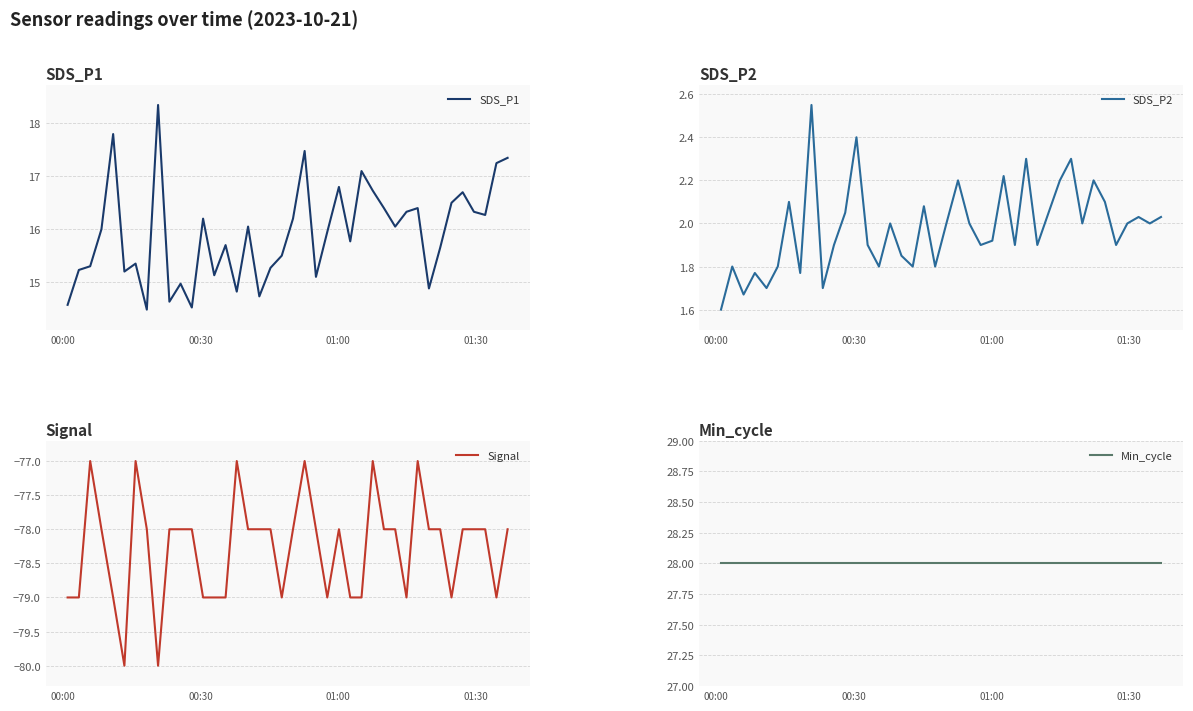

Reading right to left, extract all data points from this chart.

SDS_P1: 17.4	17.2	16.3	16.3	16.7	16.5	15.7	14.9	16.4	16.3	16.1	16.4	16.7	17.1	15.8	16.8	15.9	15.1	17.5	16.2	15.5	15.3	14.7	16.1	14.8	15.7	15.1	16.2	14.5	15.0	14.6	18.4	14.5	15.3	15.2	17.8	16.0	15.3	15.2	14.6
SDS_P2: 2.0	2.0	2.0	2.0	1.9	2.1	2.2	2.0	2.3	2.2	2.0	1.9	2.3	1.9	2.2	1.9	1.9	2.0	2.2	2.0	1.8	2.1	1.8	1.9	2.0	1.8	1.9	2.4	2.0	1.9	1.7	2.5	1.8	2.1	1.8	1.7	1.8	1.7	1.8	1.6
Signal: -78.0	-79.0	-78.0	-78.0	-78.0	-79.0	-78.0	-78.0	-77.0	-79.0	-78.0	-78.0	-77.0	-79.0	-79.0	-78.0	-79.0	-78.0	-77.0	-78.0	-79.0	-78.0	-78.0	-78.0	-77.0	-79.0	-79.0	-79.0	-78.0	-78.0	-78.0	-80.0	-78.0	-77.0	-80.0	-79.0	-78.0	-77.0	-79.0	-79.0
Min_cycle: 28.0	28.0	28.0	28.0	28.0	28.0	28.0	28.0	28.0	28.0	28.0	28.0	28.0	28.0	28.0	28.0	28.0	28.0	28.0	28.0	28.0	28.0	28.0	28.0	28.0	28.0	28.0	28.0	28.0	28.0	28.0	28.0	28.0	28.0	28.0	28.0	28.0	28.0	28.0	28.0